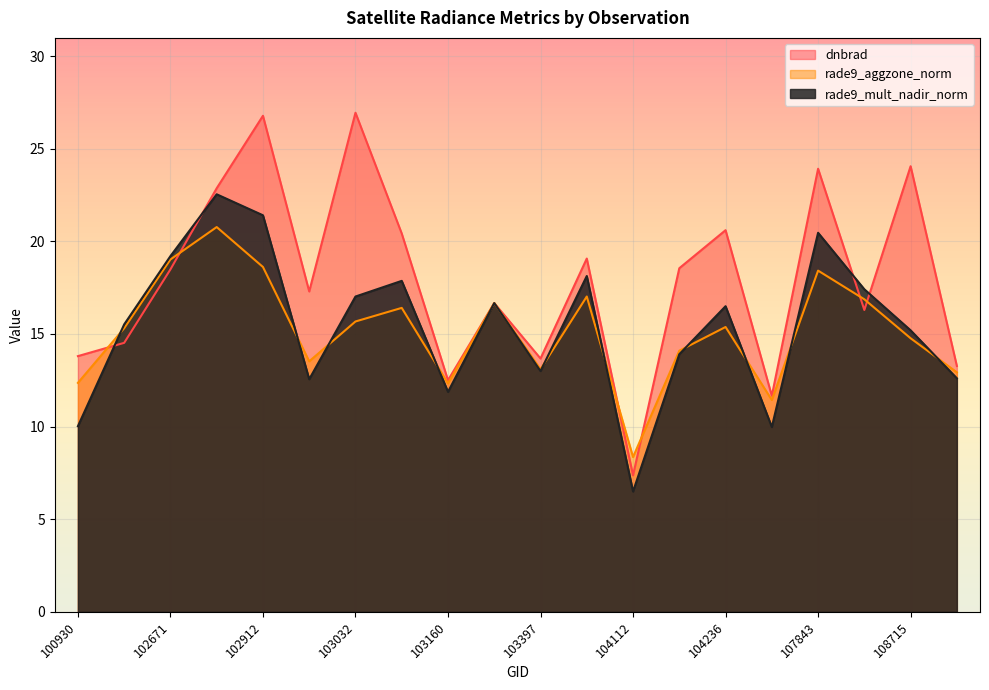

What is the maximum value for rade9_aggzone_norm?

20.8